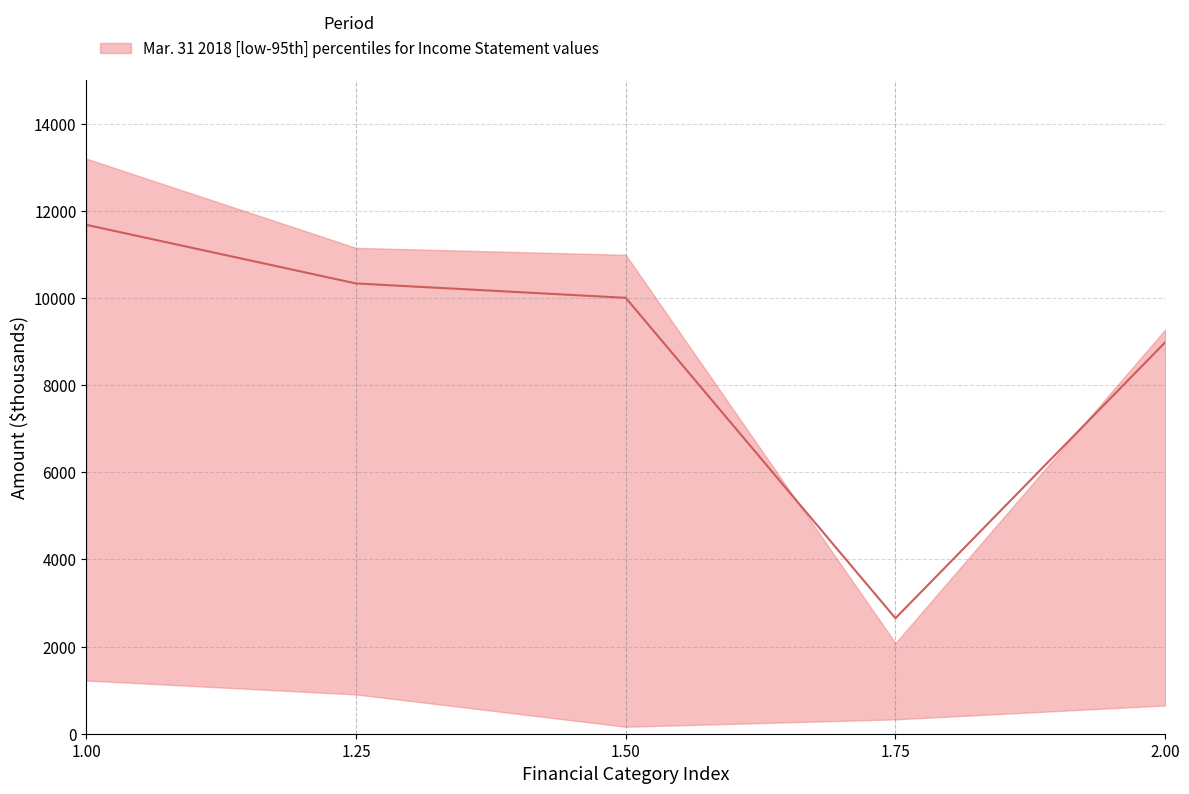

Reading right to left, transcribe all the data shown in this chart.

2.00=8985	1.75=2651	1.50=10006	1.25=10336	1.00=11682